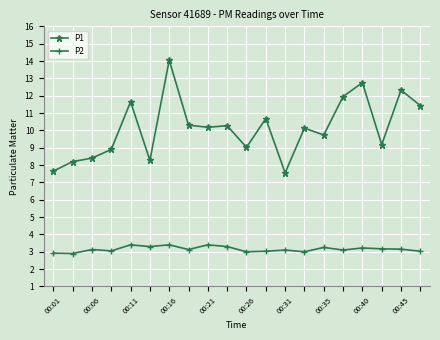

True or false: P2 has more than 1 interior local peaks.

True